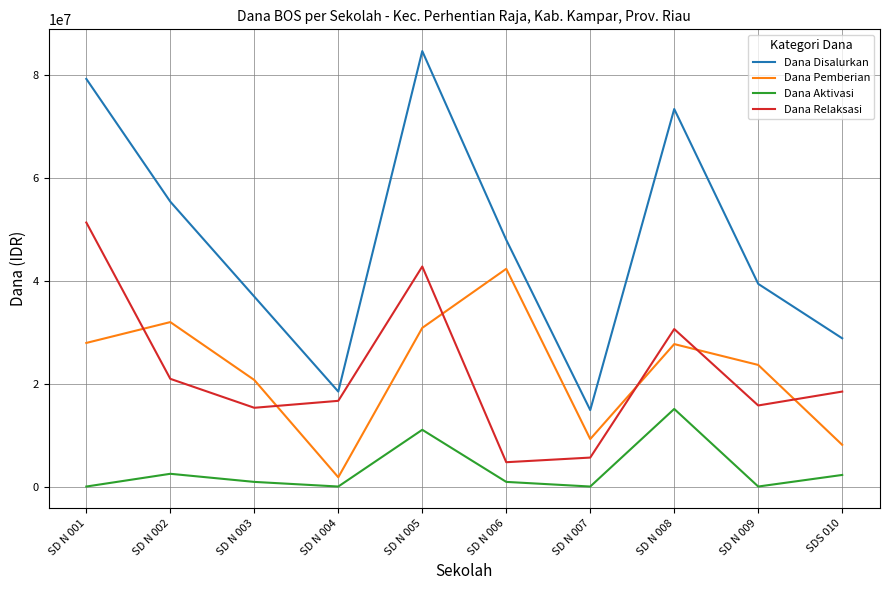

What is the sum of all Dana Aktivasi values?

32625000